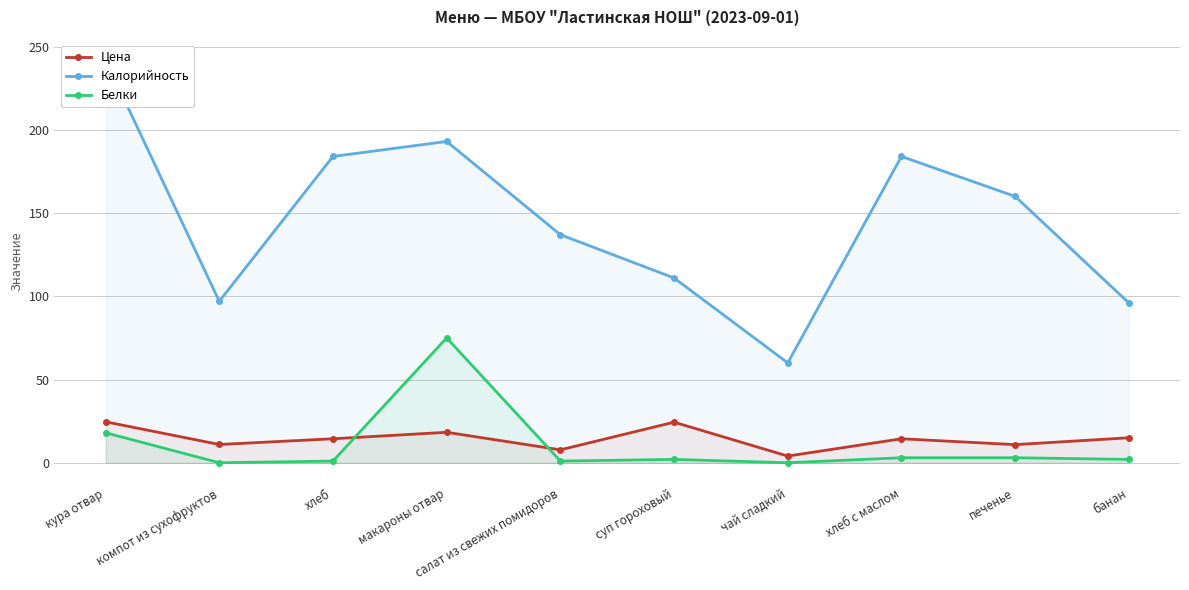

In Калорийность, how many points are higher than both neighbors (excluding endpoints)?

2